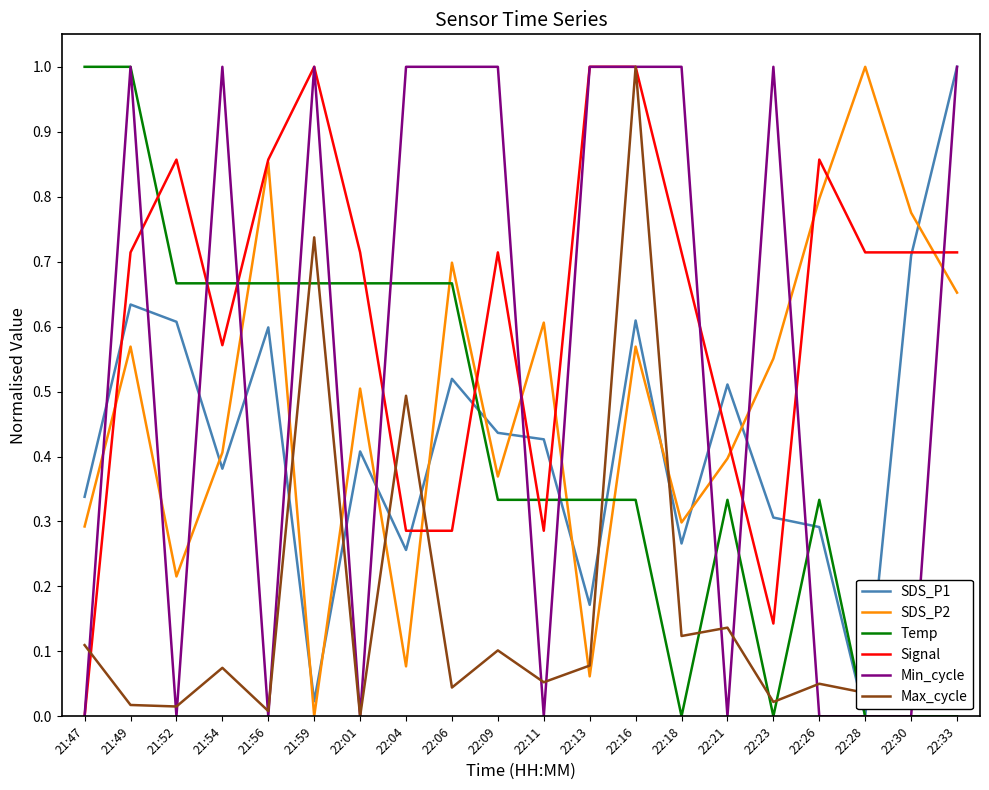

What is the spread (max minus min) of values at 21:47?

1.0